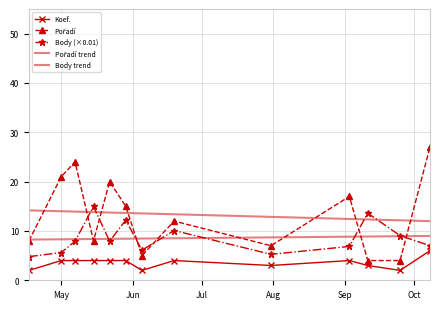

What is the maximum value shown in the chart?

27.0